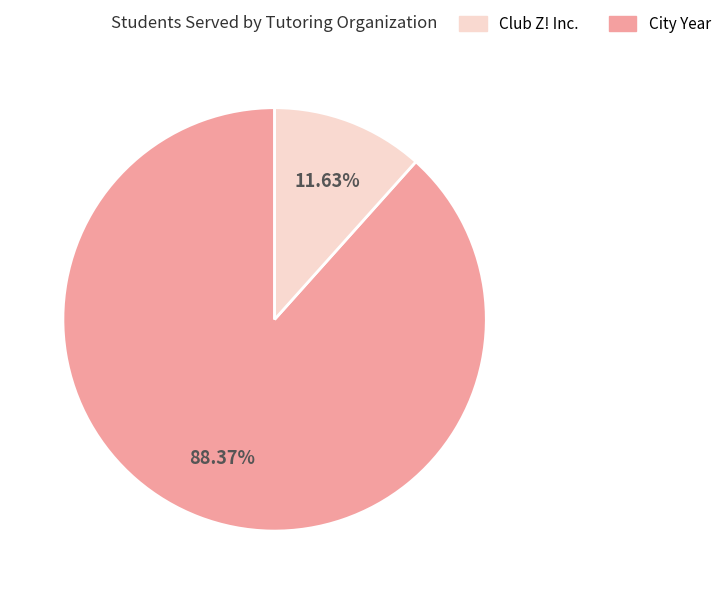

Is there any slice that represents more than half of the pie?

Yes